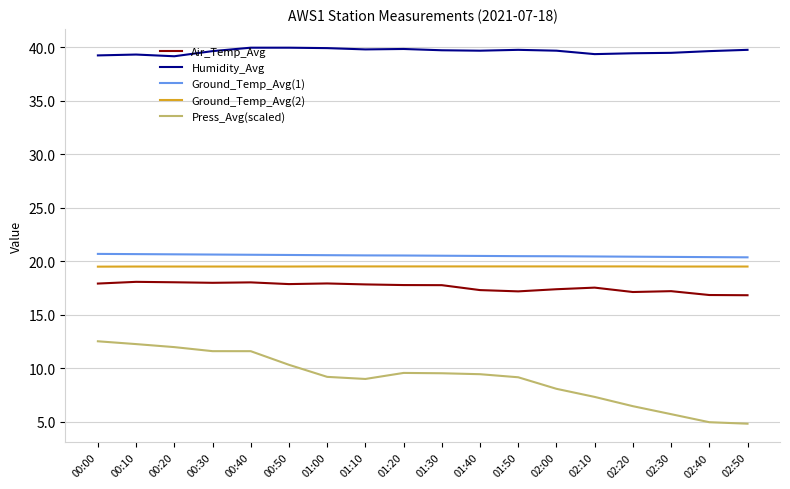

What is the difference between the highest and lowest values at 00:10?

27.0